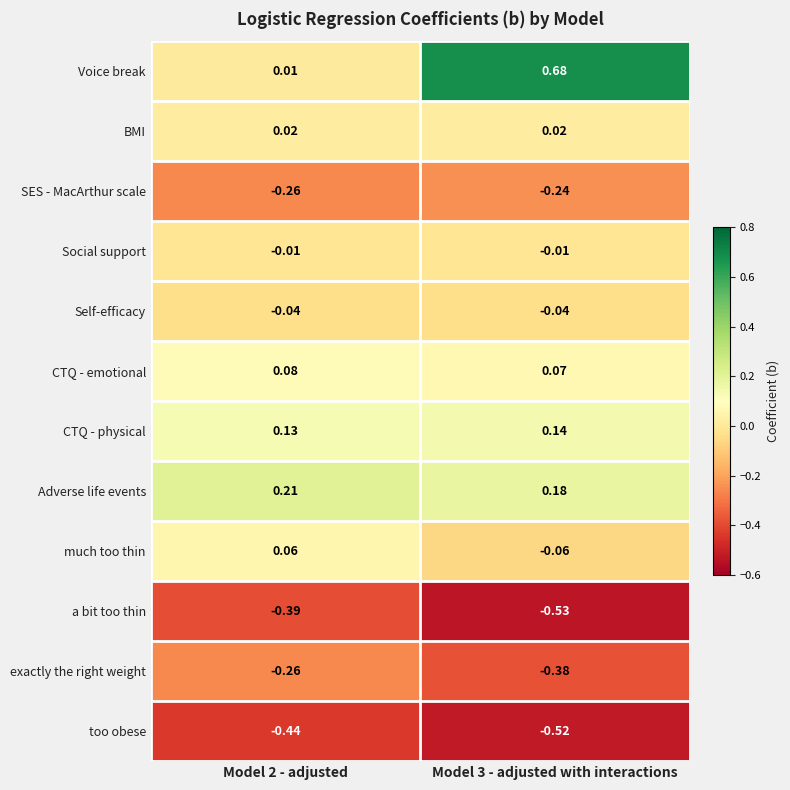

Is the value of CTQ - emotional at Model 2 - adjusted greater than the value of Adverse life events at Model 2 - adjusted?

No